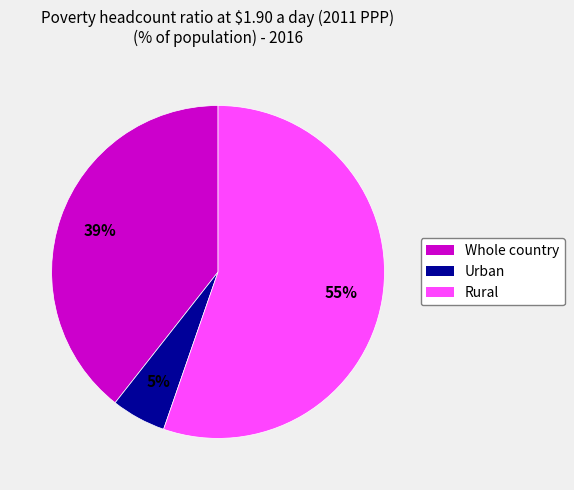

How many slices are in this pie chart?

3